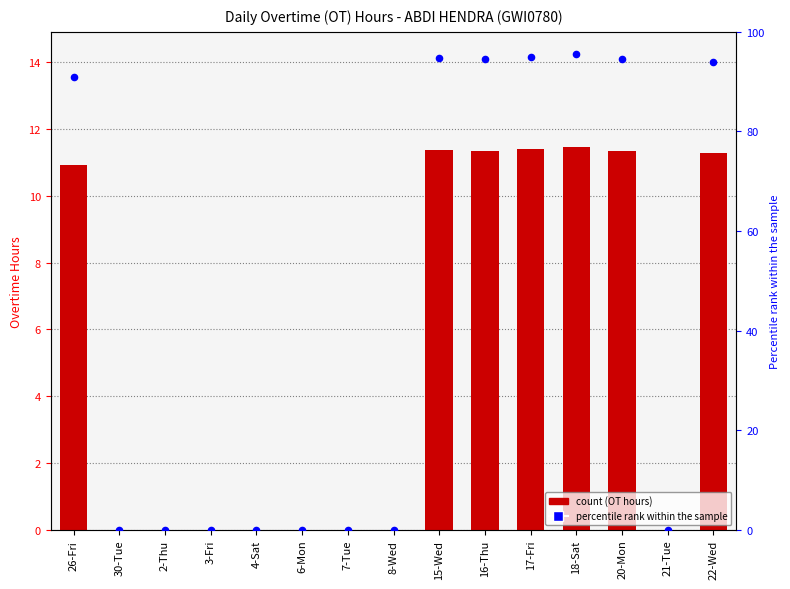

Which series has the largest total across all categories?

Percentile rank within sample